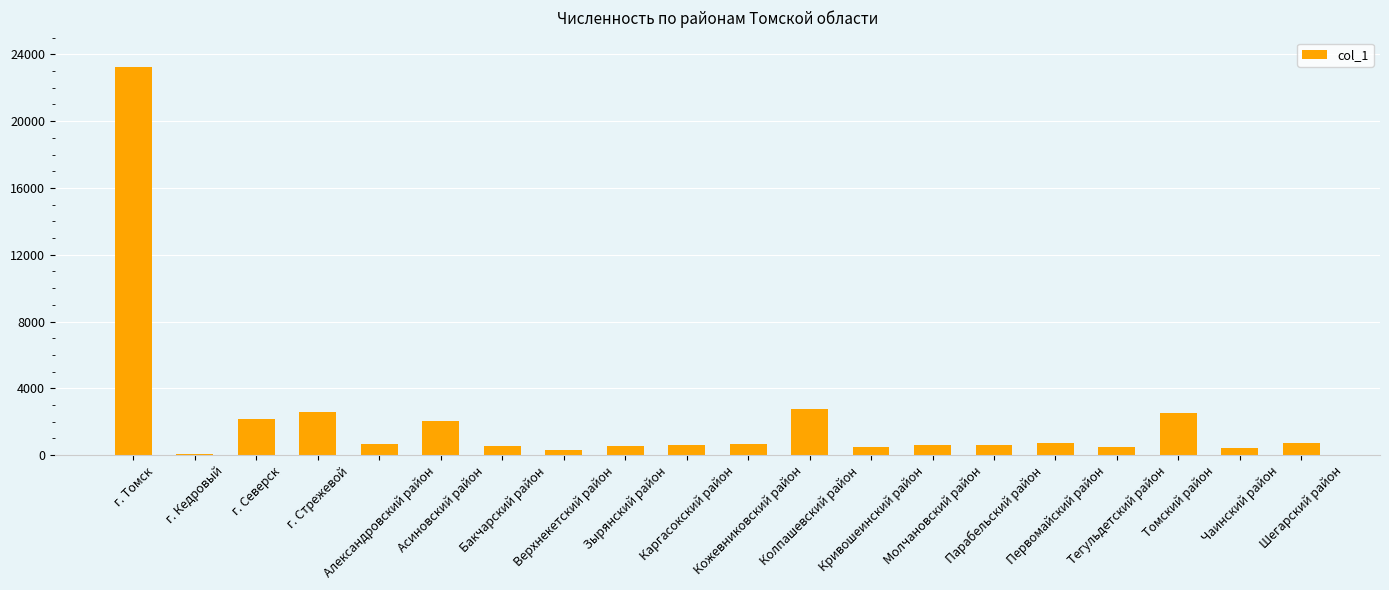

What is the greatest value displayed?

23236